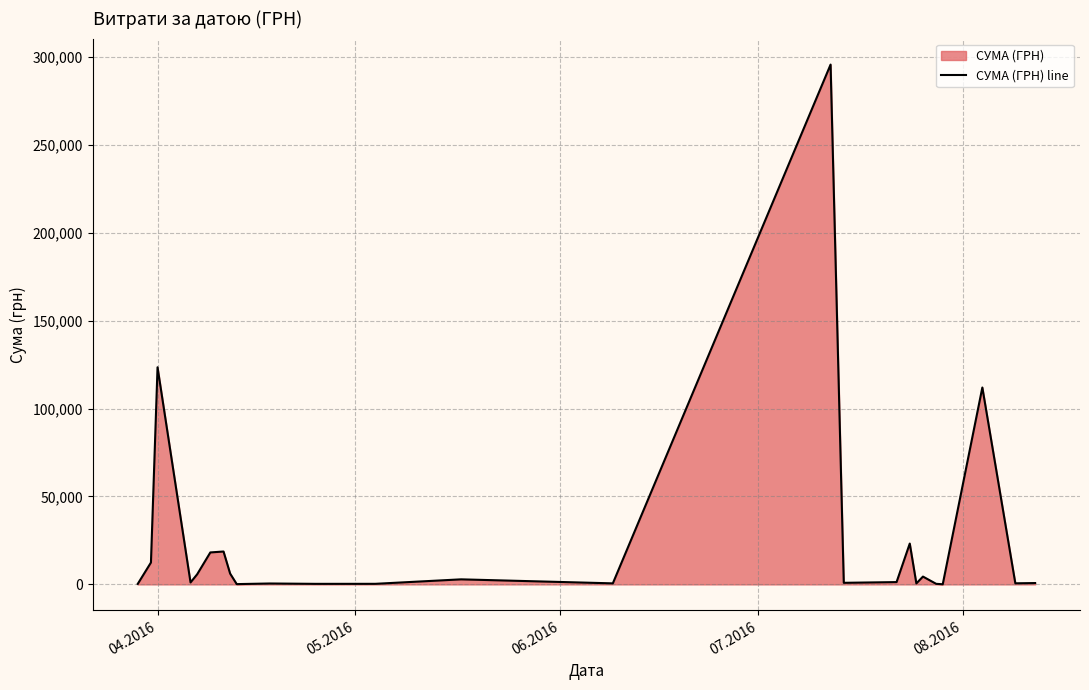

What is the maximum value shown in the chart?

295638.6